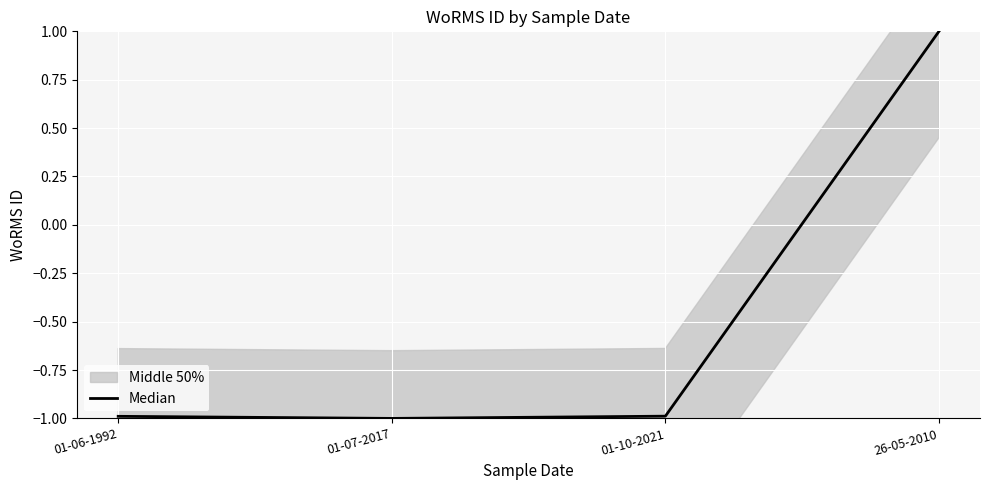

Rank the categories by value from highest to lowest.

26-05-2010, 01-10-2021, 01-06-1992, 01-07-2017